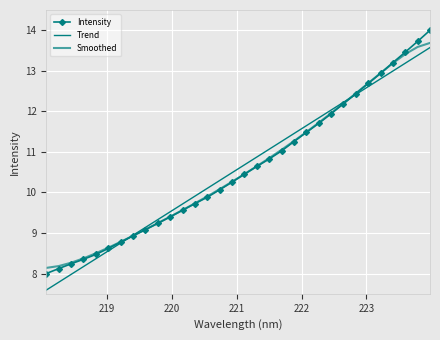

What are all the series names shown in the legend?

Intensity, Trend, Smoothed